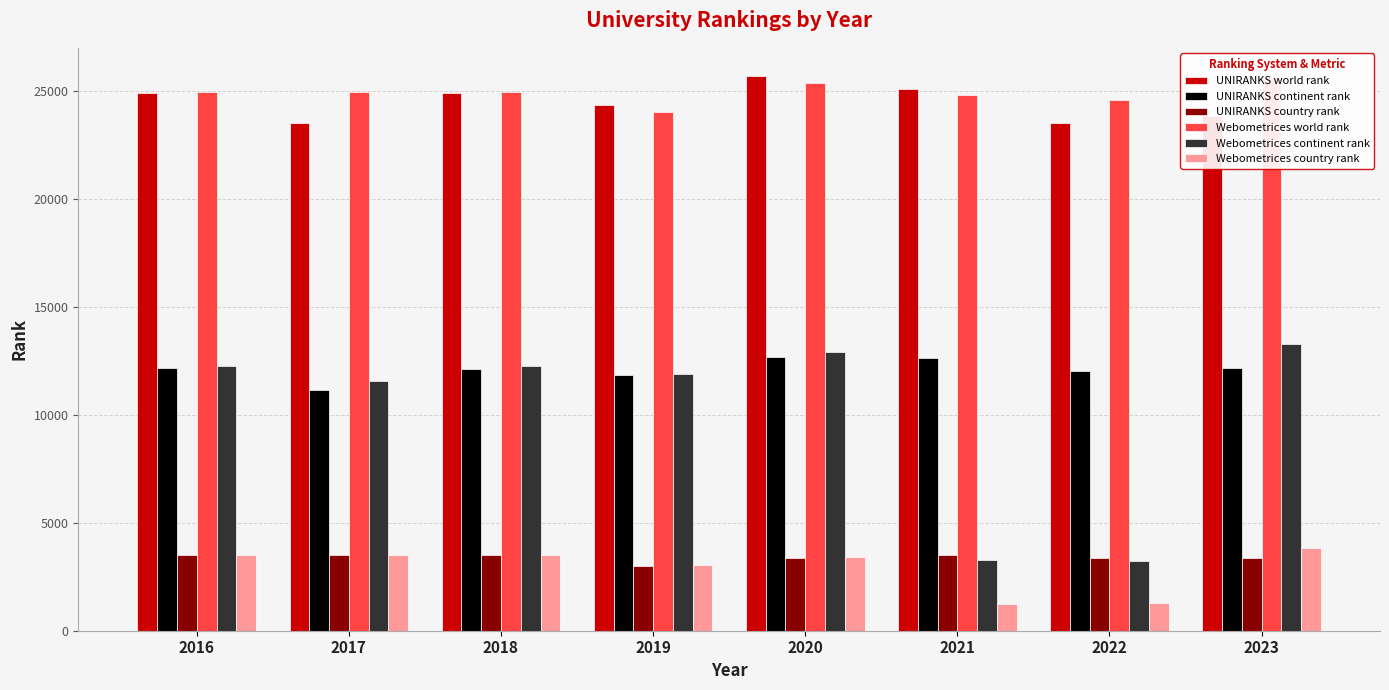

Which has a higher value, 2020 or 2016?

2020